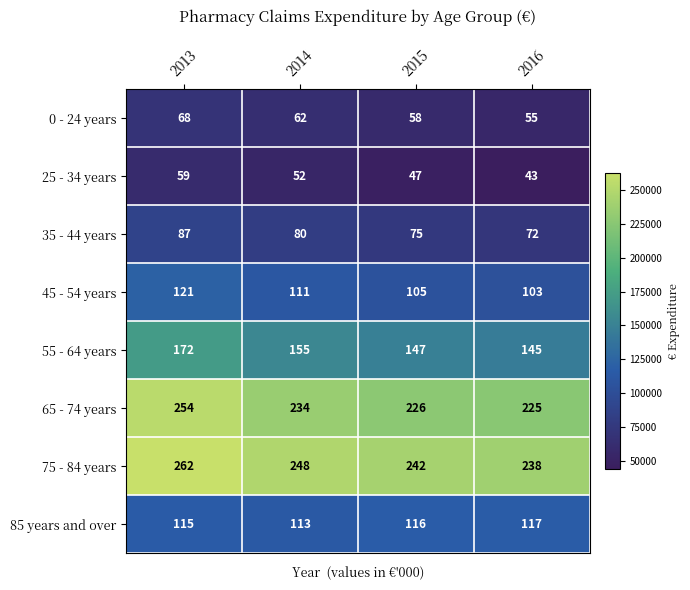

Which series has the largest range (max minus min)?

65 - 74 years